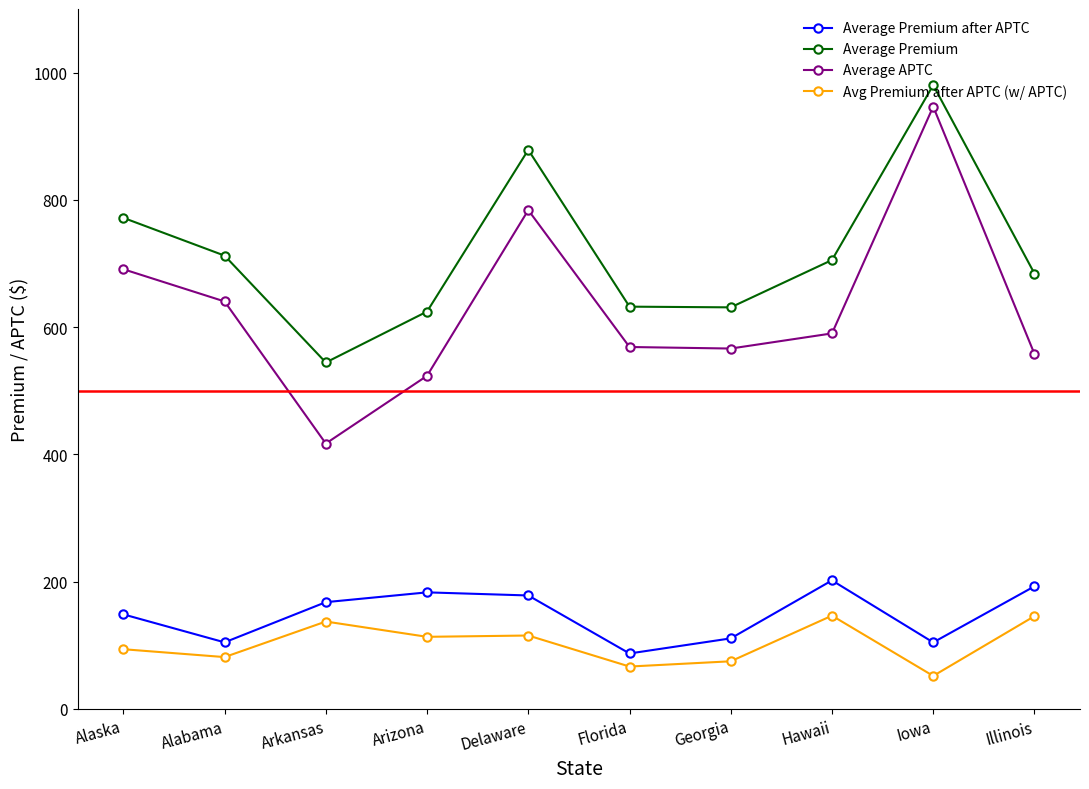

In Avg Premium after APTC (w/ APTC), how many points are lower than both neighbors (excluding endpoints)?

4